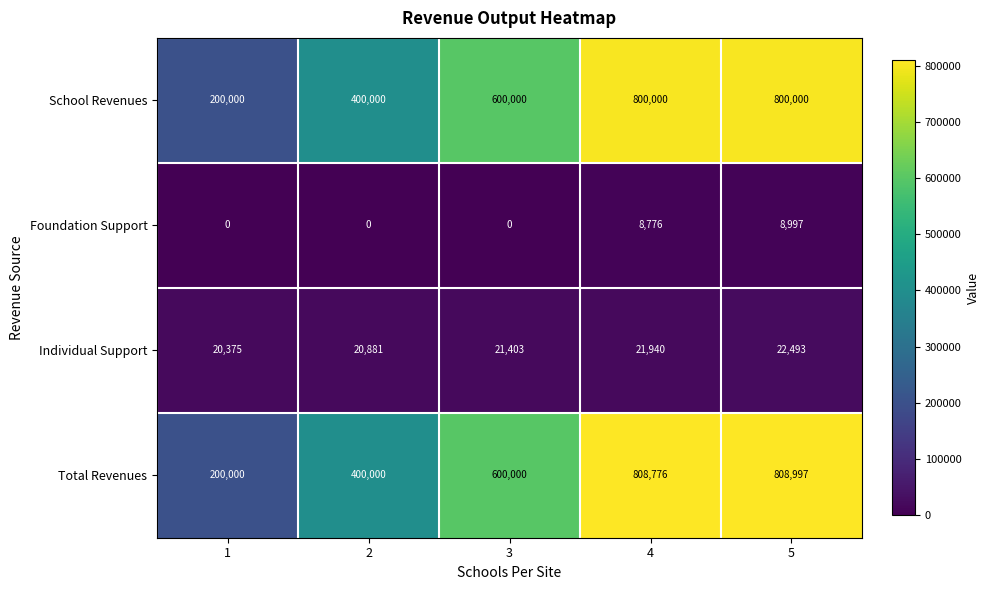

What is the average value of the Total Revenues series?

563555